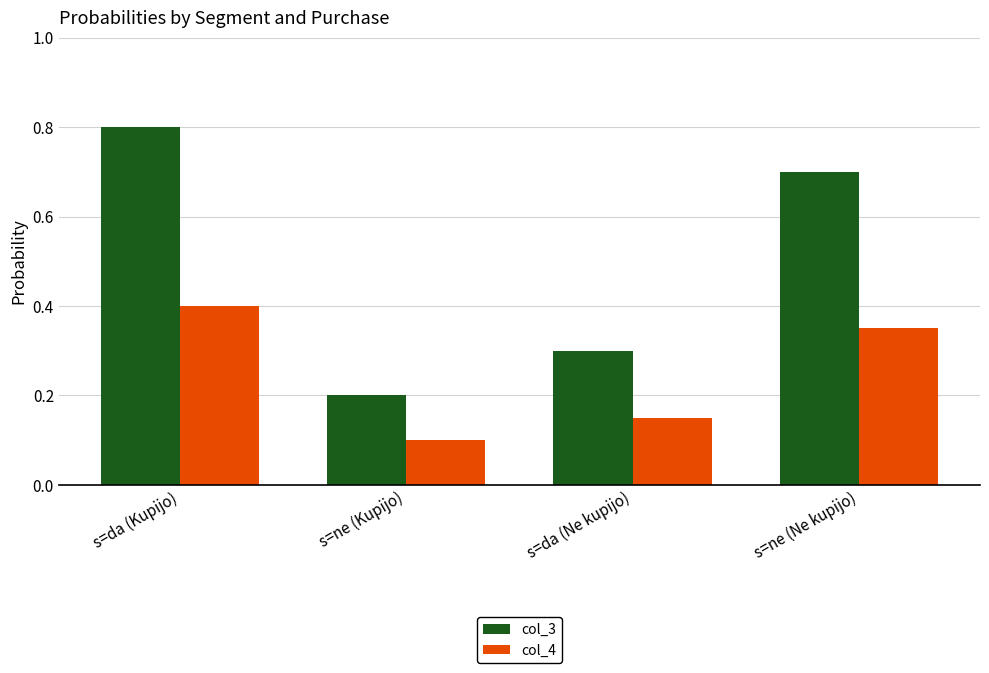

True or false: col_4 has a value of 0.1 at s=ne (Kupijo).

True